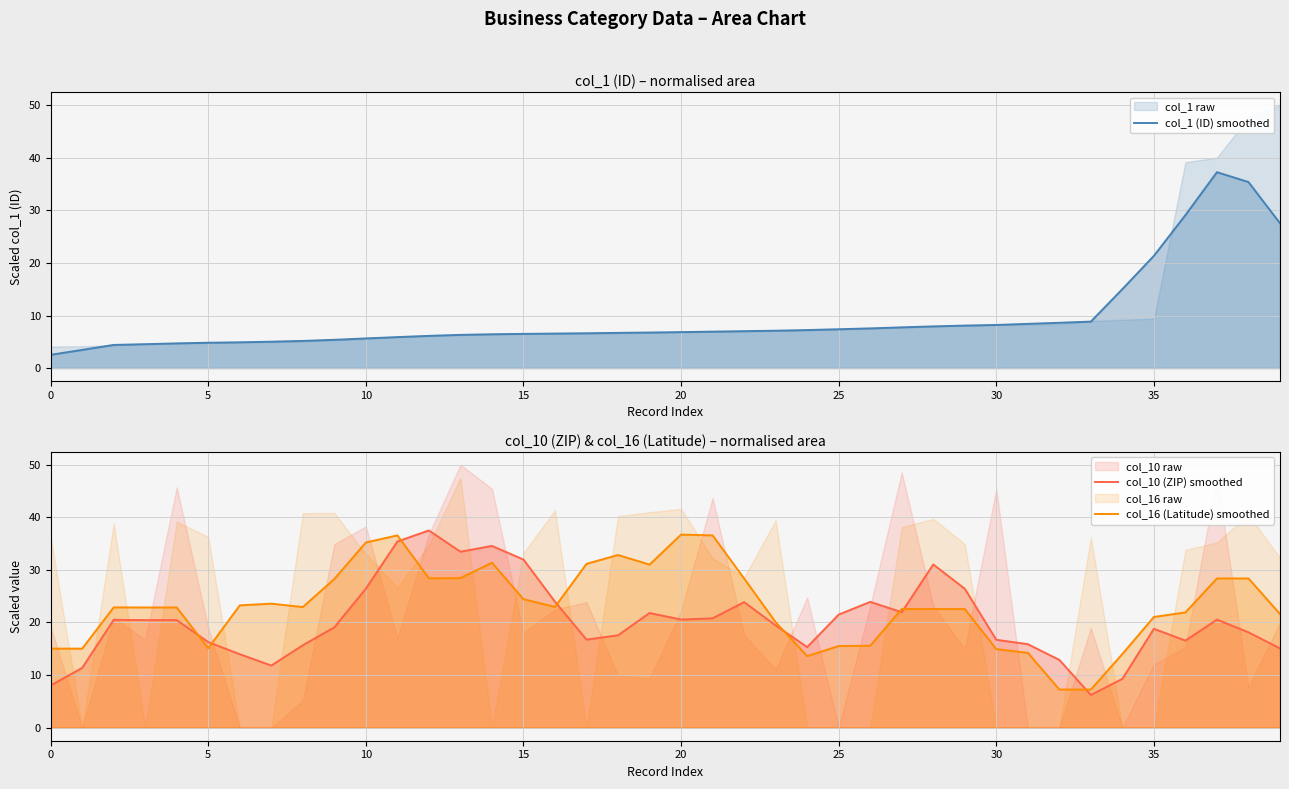

Reading left to right, extract all data points from this chart.

col_1 (ID) smoothed: 2.5	3.5	4.4	4.5	4.7	4.8	4.9	5.0	5.2	5.4	5.6	5.9	6.1	6.3	6.4	6.5	6.6	6.6	6.7	6.8	6.8	6.9	7.0	7.1	7.2	7.4	7.6	7.7	7.9	8.1	8.2	8.4	8.6	8.8	15.0	21.4	29.1	37.3	35.4	27.6
col_10 (ZIP) smoothed: 8.0	11.4	20.5	20.4	20.4	16.3	14.0	11.8	15.7	19.1	26.4	35.4	37.5	33.5	34.6	32.0	23.9	16.7	17.6	21.8	20.6	20.8	23.9	19.4	15.3	21.5	23.9	21.9	31.0	26.4	16.7	15.9	12.9	6.2	9.3	18.8	16.5	20.5	18.1	15.1
col_16 (Latitude) smoothed: 15.0	15.0	22.9	22.9	22.9	15.1	23.3	23.6	22.9	28.3	35.2	36.6	28.4	28.4	31.4	24.4	23.0	31.2	32.8	31.0	36.7	36.6	28.4	20.0	13.6	15.5	15.6	22.6	22.6	22.6	14.9	14.2	7.2	7.2	14.0	21.0	21.9	28.4	28.4	21.6